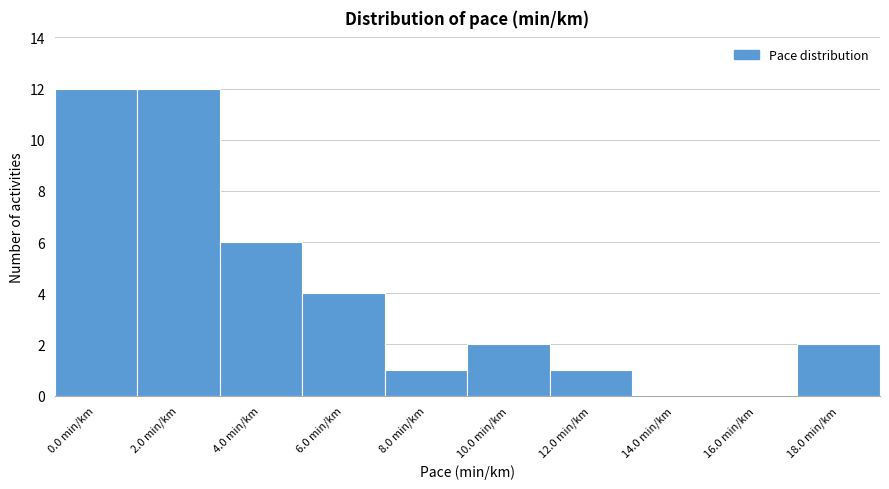

Reading right to left, what are all the values shown in this chart?

18.0 min/km=2	16.0 min/km=0	14.0 min/km=0	12.0 min/km=1	10.0 min/km=2	8.0 min/km=1	6.0 min/km=4	4.0 min/km=6	2.0 min/km=12	0.0 min/km=12